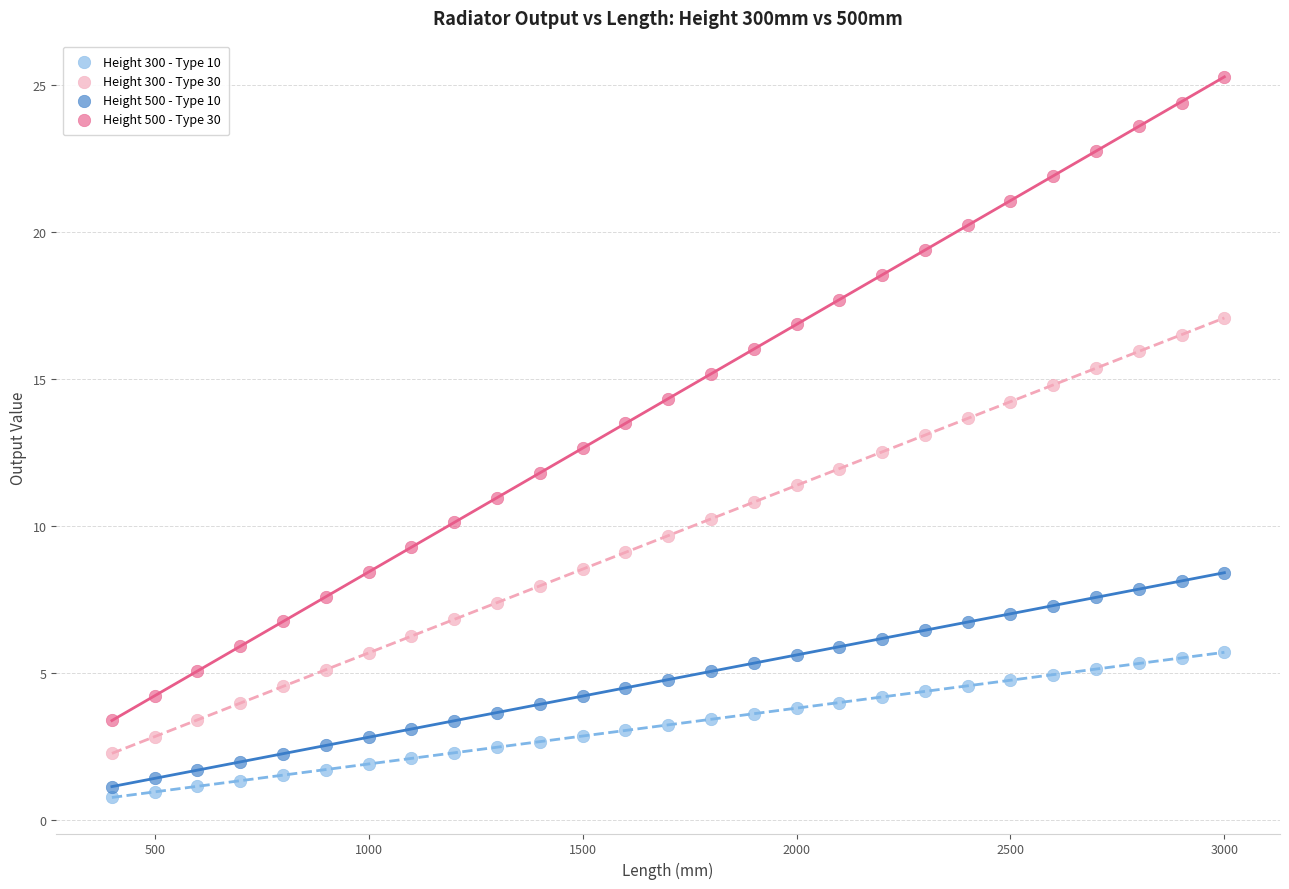

Which series contains the highest Y value?

Height 500 - Type 30